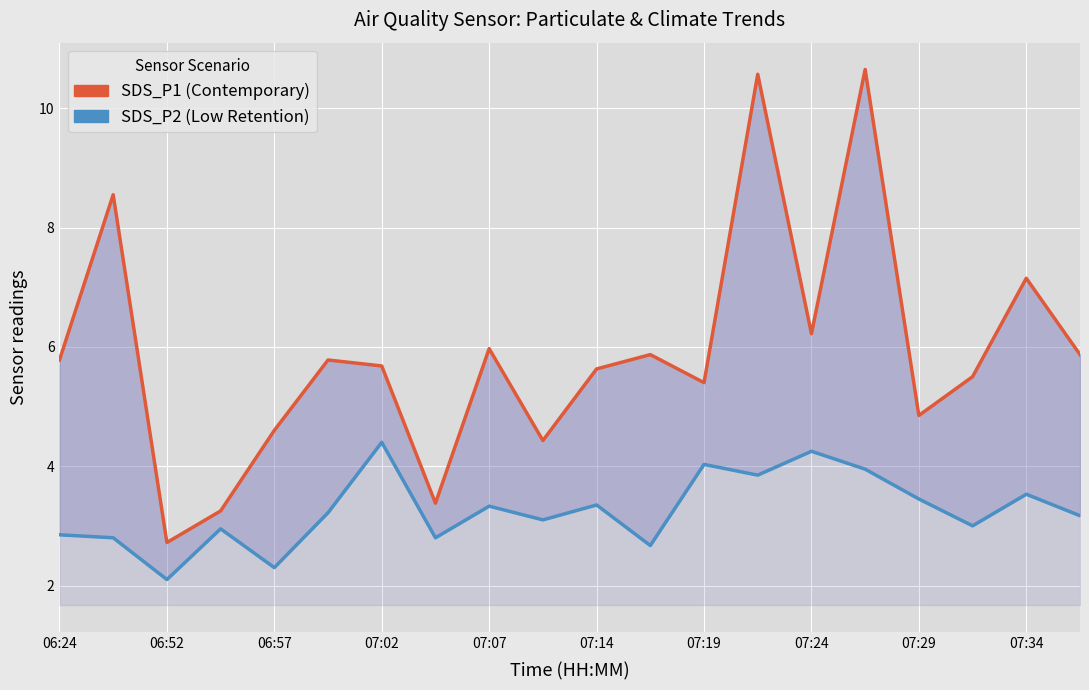

Which series changed the most between 07:34 and 13?

SDS_P1 (Contemporary)